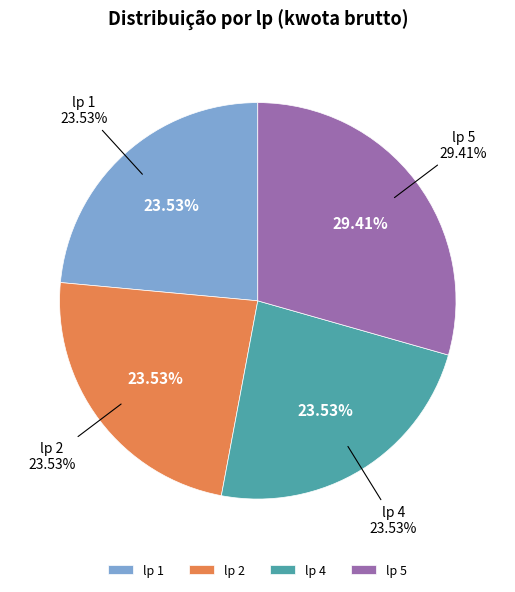

To the nearest percent, what is the average slice percentage?

25%